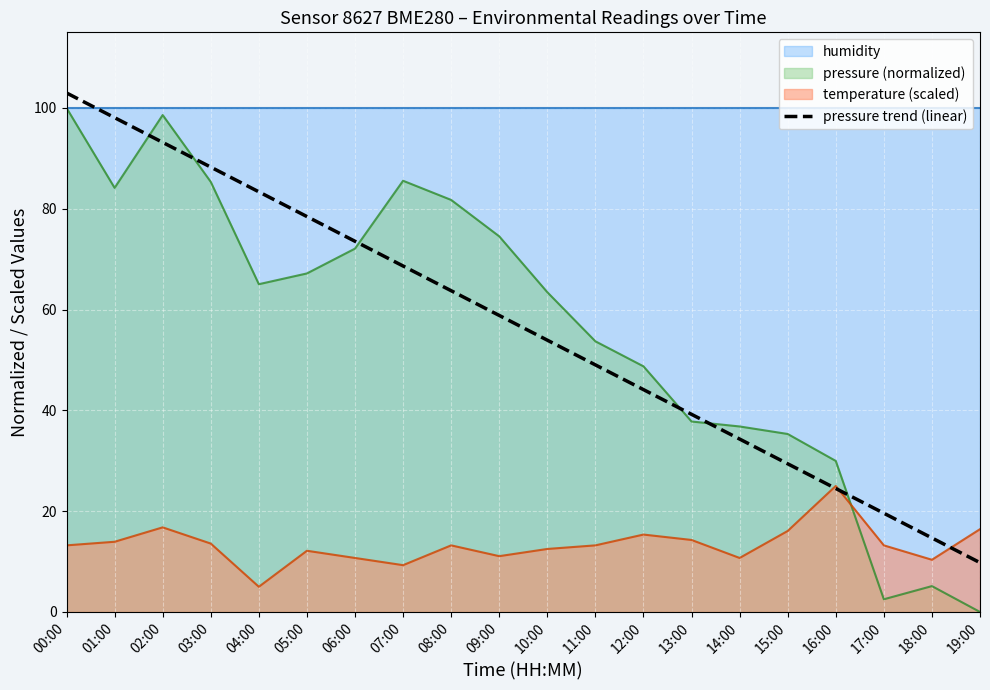

List the labels in order of value, largest first.

00:00, 01:00, 02:00, 03:00, 04:00, 05:00, 06:00, 07:00, 08:00, 09:00, 10:00, 11:00, 12:00, 13:00, 14:00, 15:00, 16:00, 17:00, 18:00, 19:00